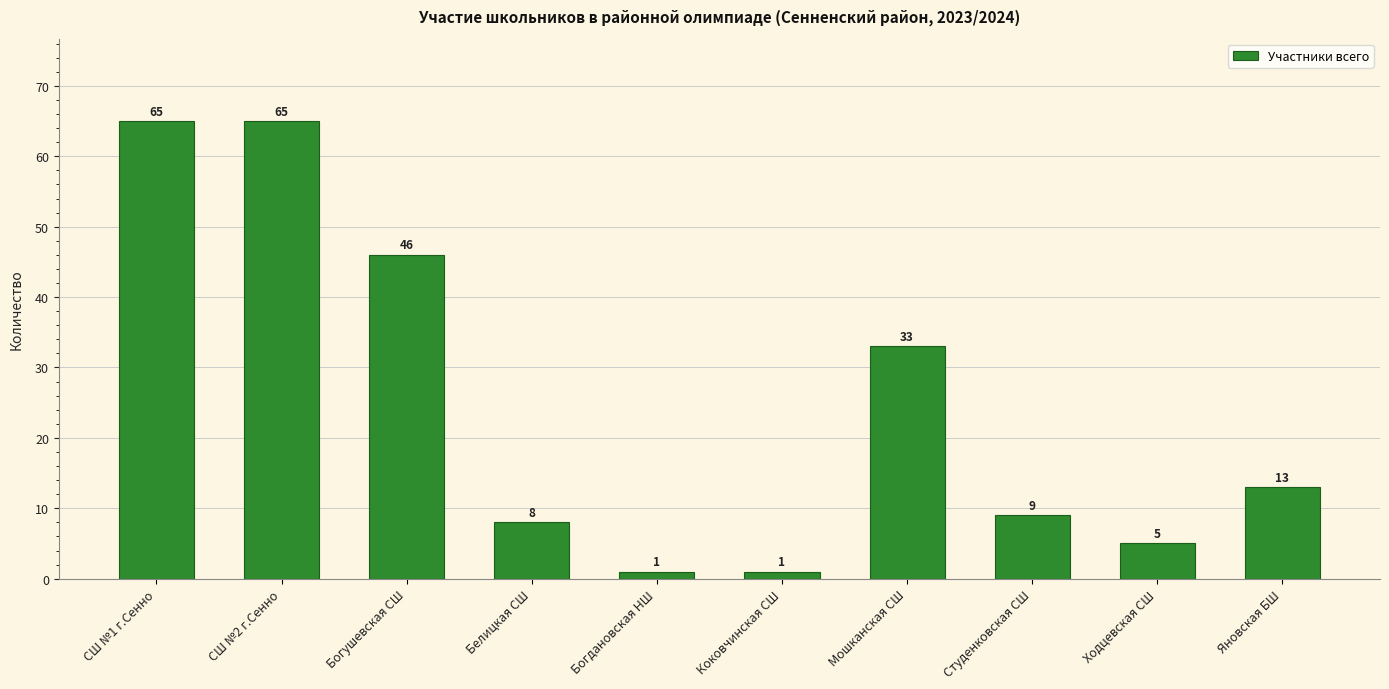

What is the difference between the values at СШ №2 г.Сенно and Богушевская СШ?

19